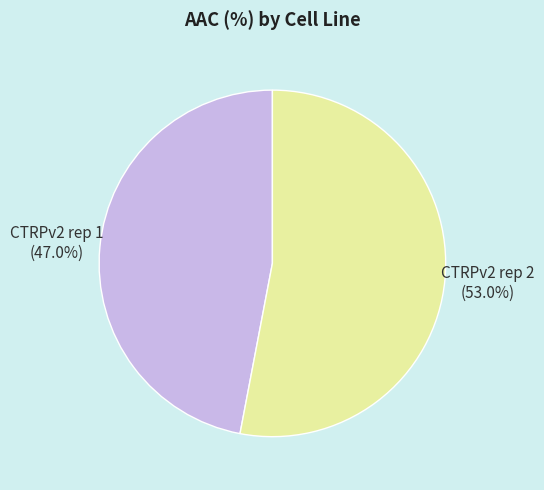

To the nearest percent, what portion does CTRPv2 rep 2 represent?

53%